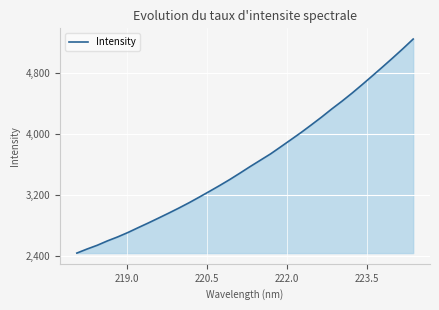

What is the difference between the maximum and minimum values?

2813.1